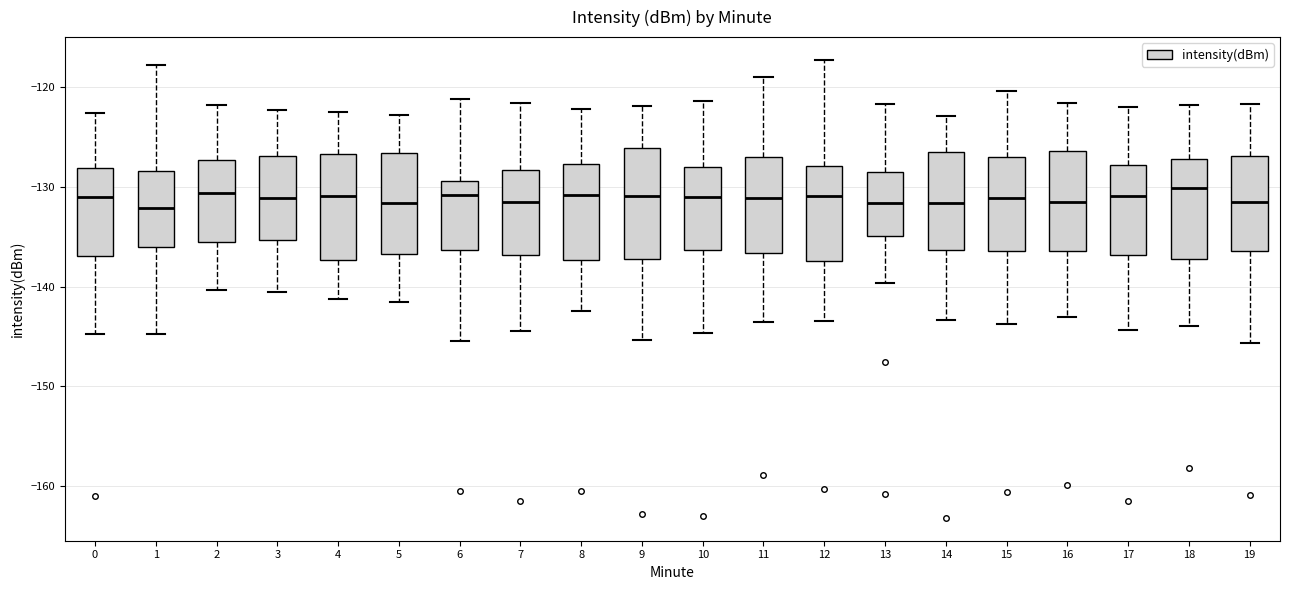

Where does the lower whisker of the box at x = 0 end on the y-axis? The values are not printed on the chart, so give them approximately, as read against the axis.

-145